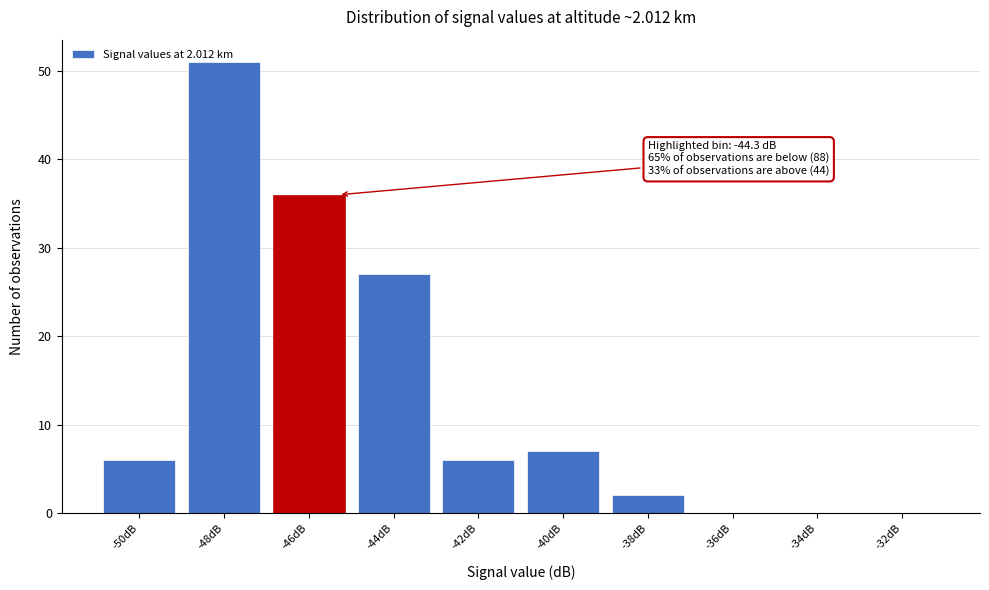

What is the greatest value displayed?

51